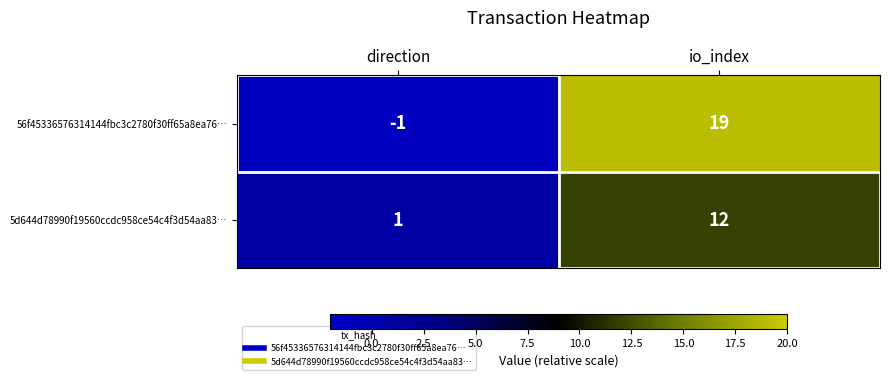

The 5d644d78990f19560ccdc958ce54c4f3d54aa83… series shows 12 at io_index. True or false?

True